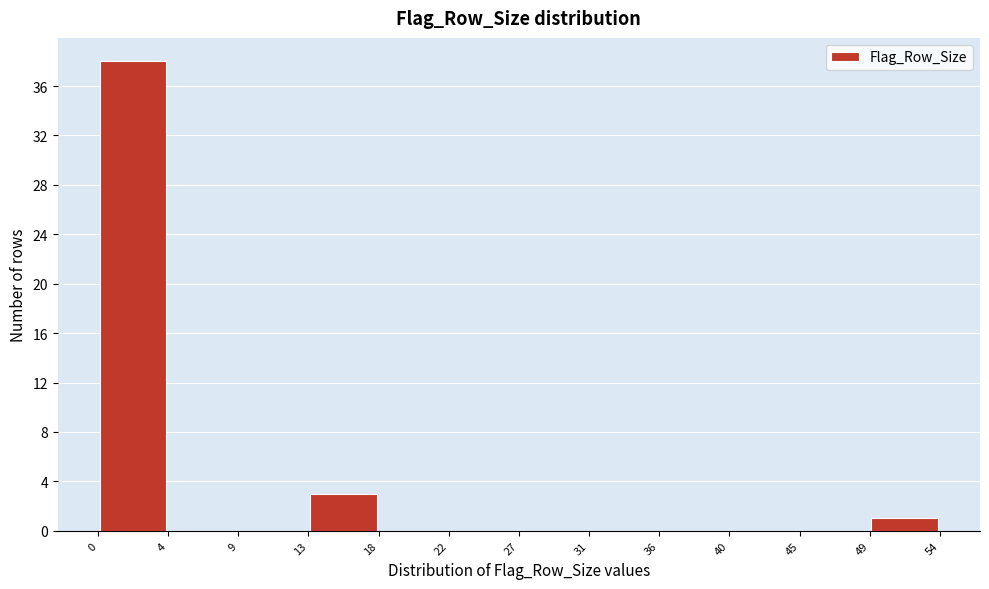

Reading left to right, transcribe this chart: for each bar, give the range it covers on the x-axis and its height. The values are not printed on the chart, so give them approximately, as read against the axis.

0 to 4: 38
4 to 9: 0
9 to 13: 0
13 to 18: 3
18 to 22: 0
22 to 27: 0
27 to 31: 0
31 to 36: 0
36 to 40: 0
40 to 45: 0
45 to 49: 0
49 to 54: 1